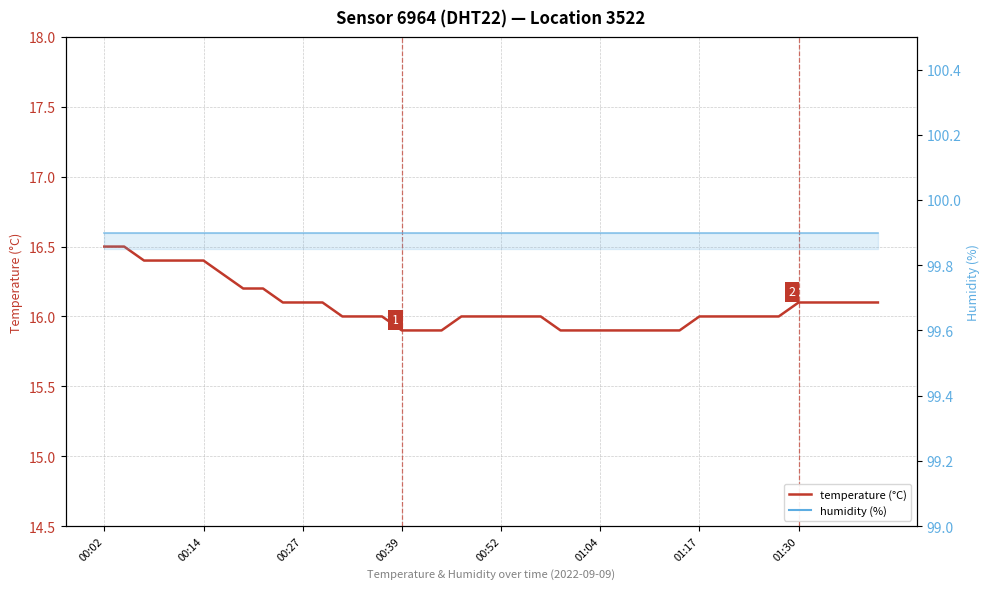

Is the value of temperature at 01:17 greater than the value of humidity at 10?

No